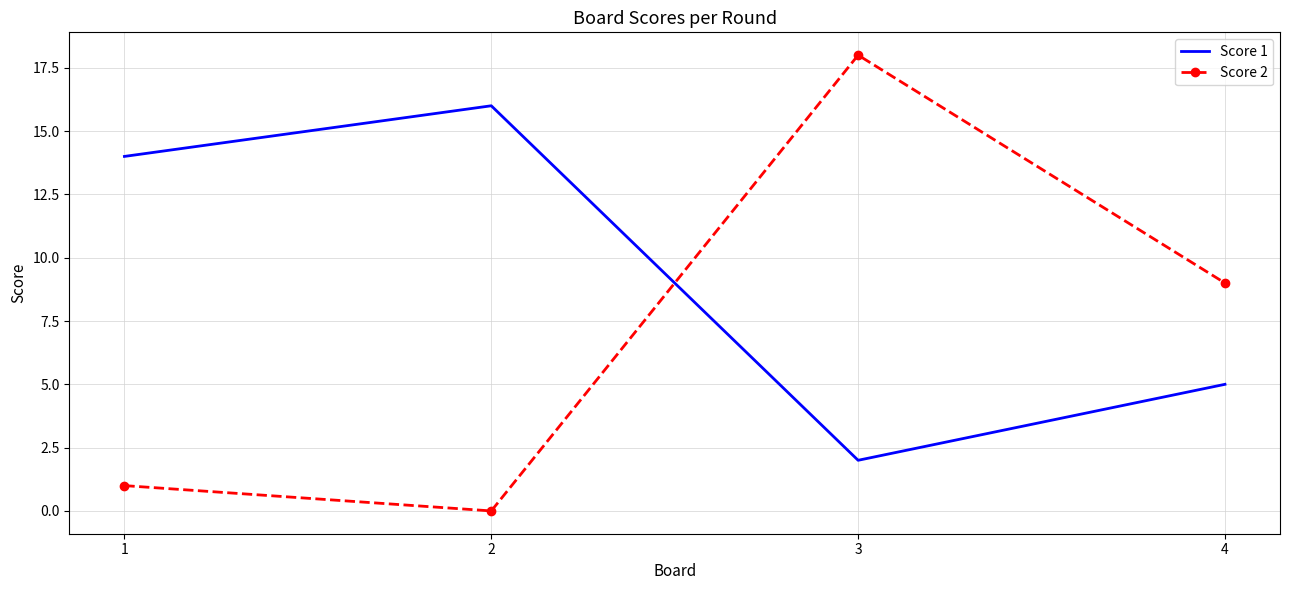

Between which two adjacent categories do Score 1 and Score 2 first intersect?

2 and 3